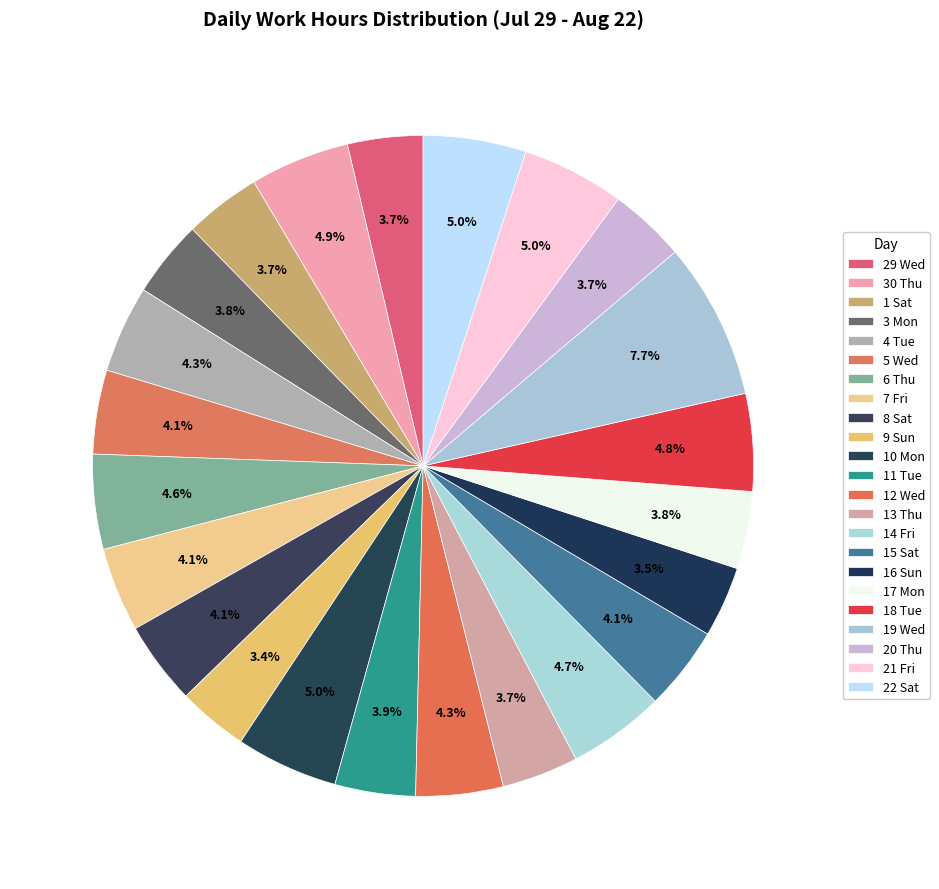

How many segments does this pie chart have?

23